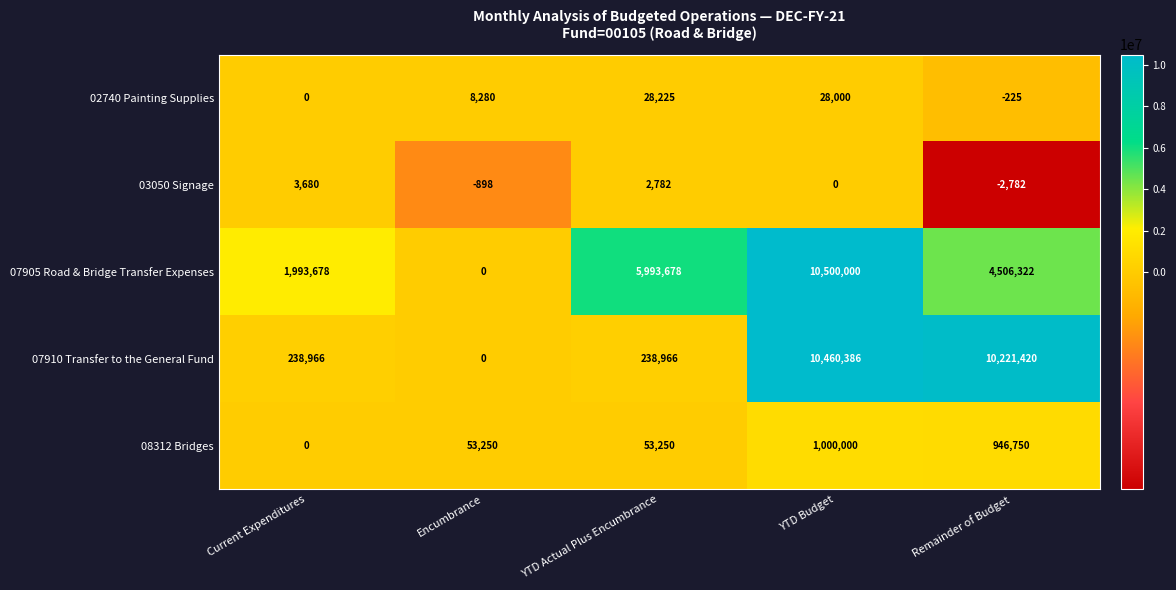

Rank the series by their maximum value, from lowest to highest.

03050 Signage, 02740 Painting Supplies, 08312 Bridges, 07910 Transfer to the General Fund, 07905 Road & Bridge Transfer Expenses